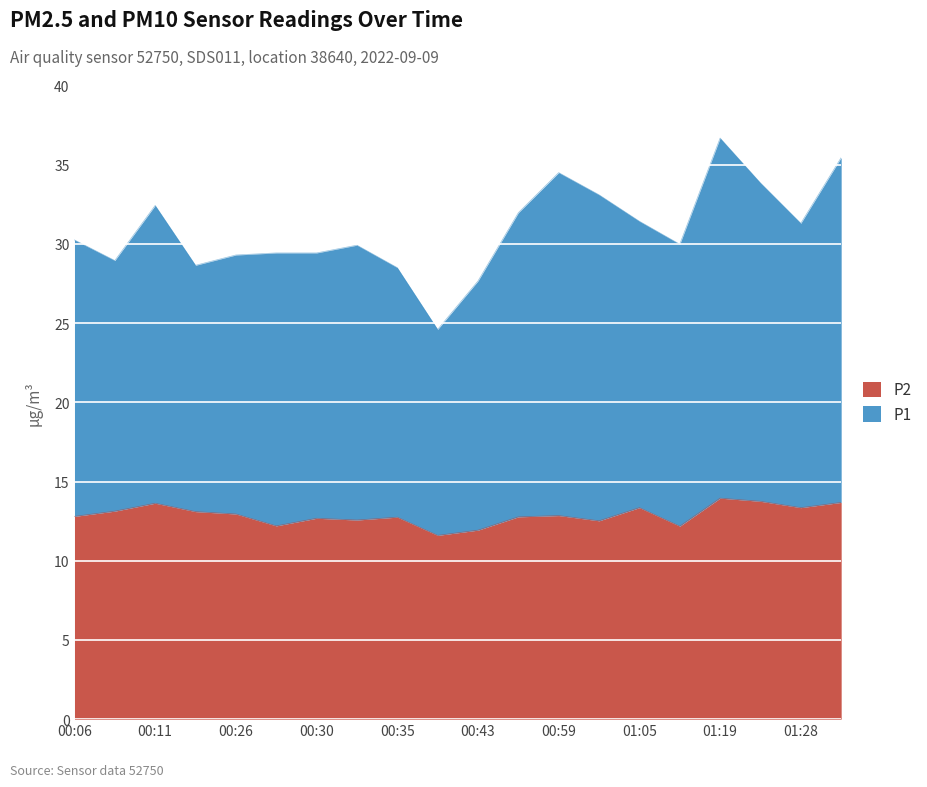

Is it true that P2 equals 22.2 at 01:22?

False